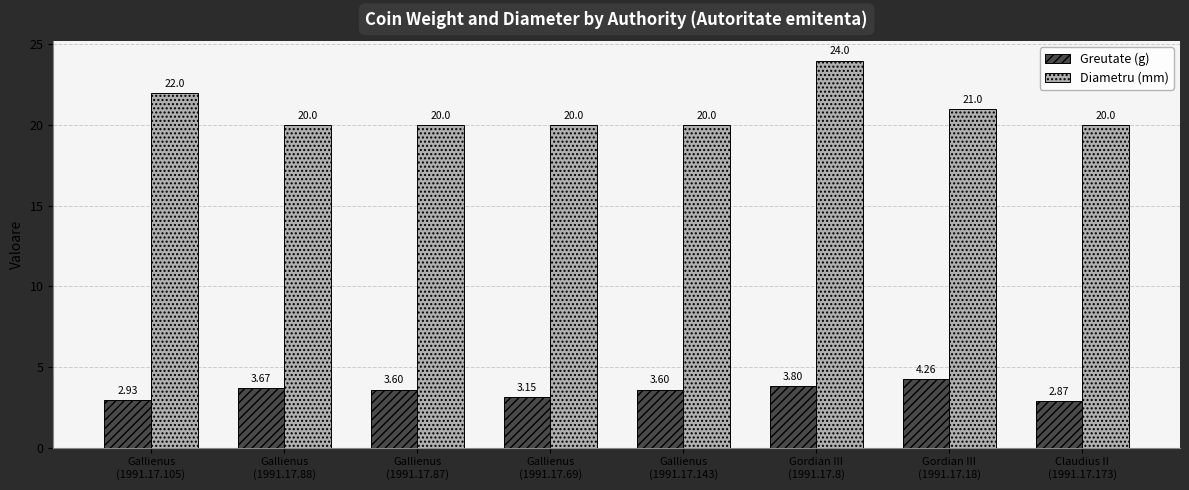

What is the difference between the highest and lowest values at Claudius II
(1991.17.173)?

17.1